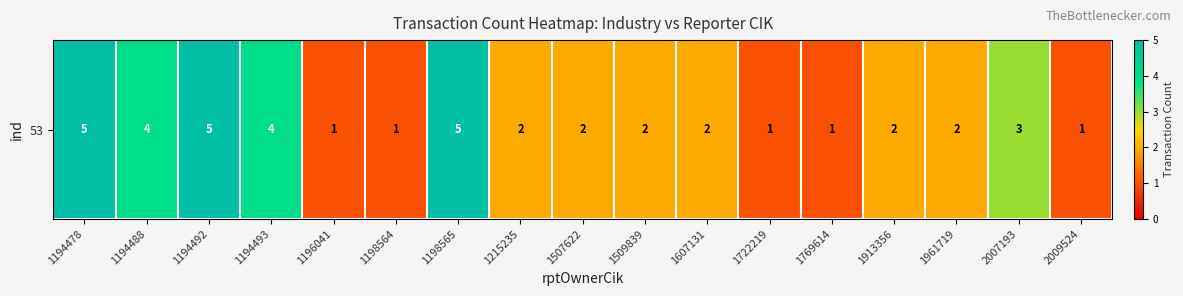

Rank the categories by value from highest to lowest.

1194478, 1194492, 1198565, 1194488, 1194493, 2007193, 1215235, 1507622, 1509839, 1607131, 1913356, 1961719, 1196041, 1198564, 1722219, 1769614, 2009524